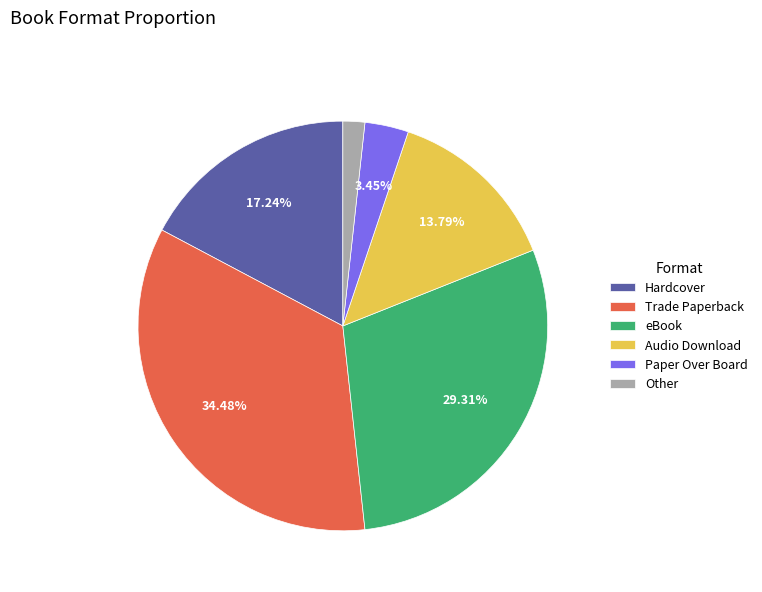

To the nearest percent, what is the combined percentage of Paper Over Board and Audio Download?

17%